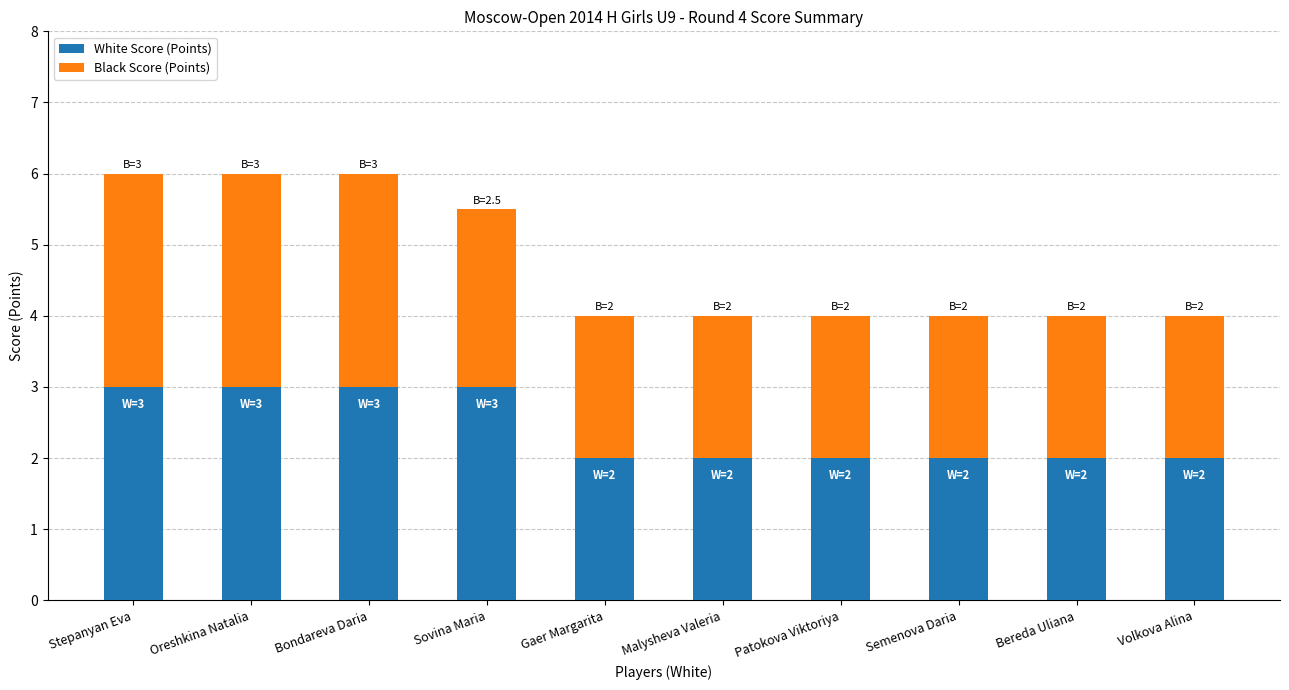

Reading right to left, what are the values for White Score (Points)?

Volkova Alina=2.0	Bereda Uliana=2.0	Semenova Daria=2.0	Patokova Viktoriya=2.0	Malysheva Valeria=2.0	Gaer Margarita=2.0	Sovina Maria=3.0	Bondareva Daria=3.0	Oreshkina Natalia=3.0	Stepanyan Eva=3.0